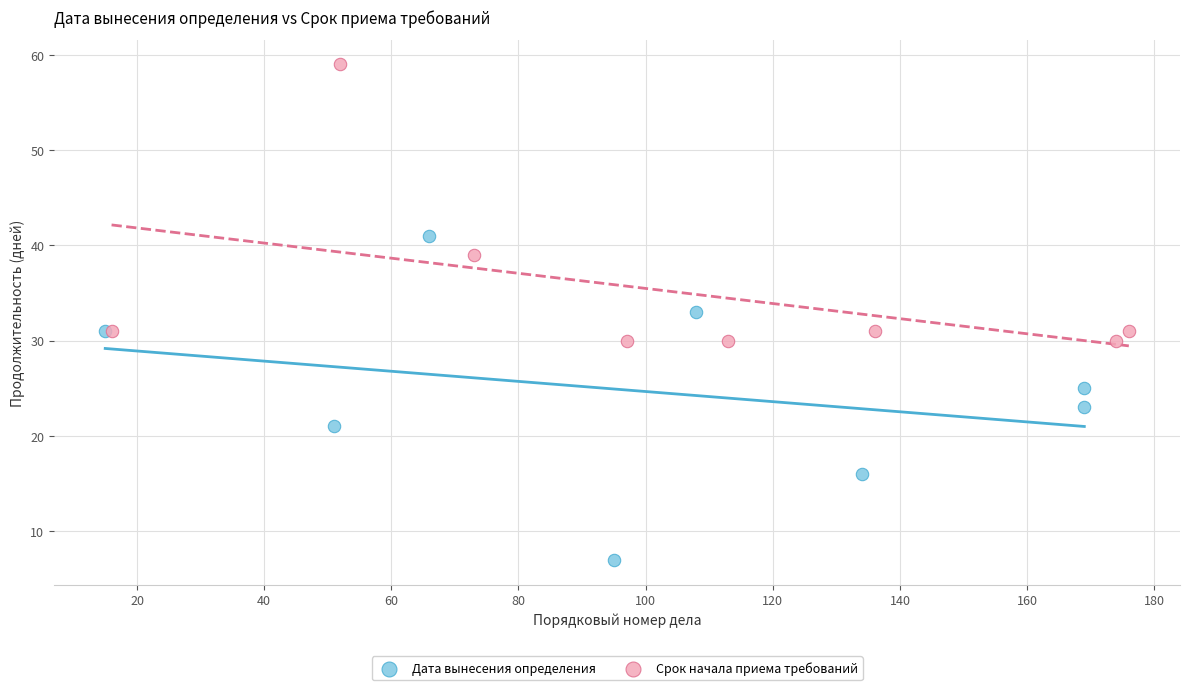

Which series reaches the maximum Y coordinate?

Срок начала приема требований